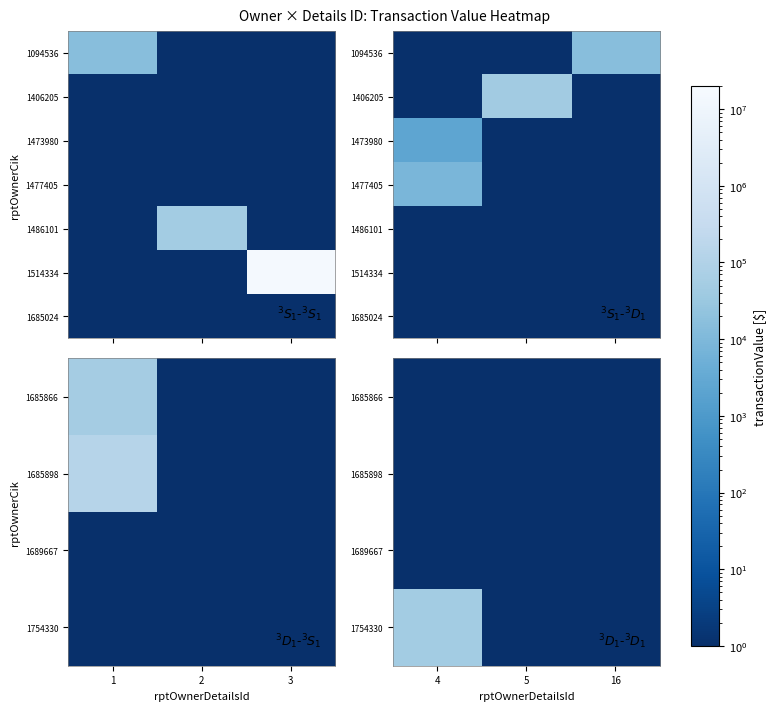

Is the value of 1685866 at 5 greater than the value of 1685898 at 16?

No